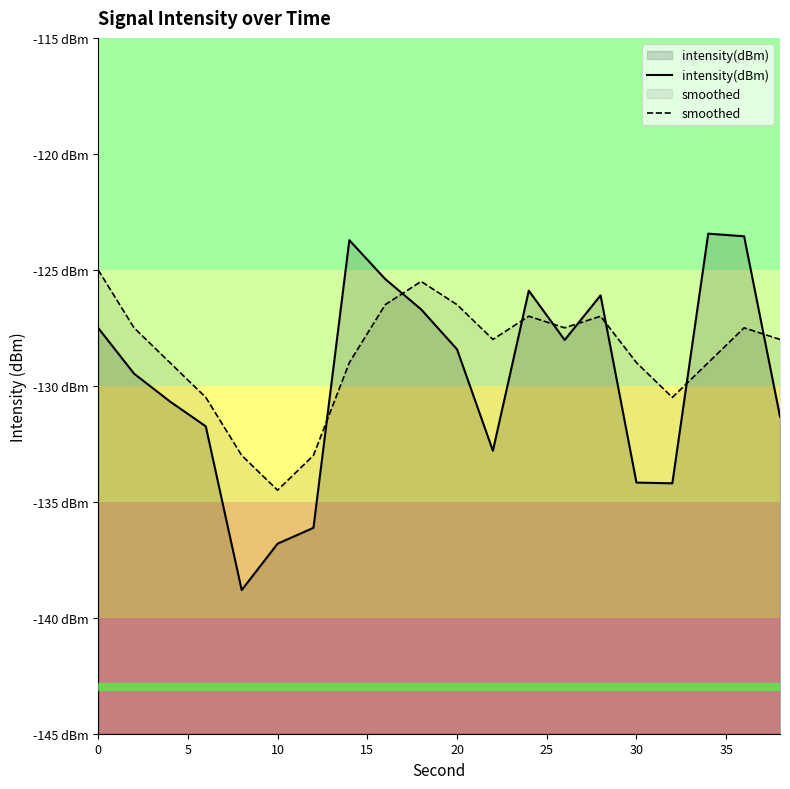

Rank the series at 10 from highest to lowest value.

smoothed, intensity(dBm)